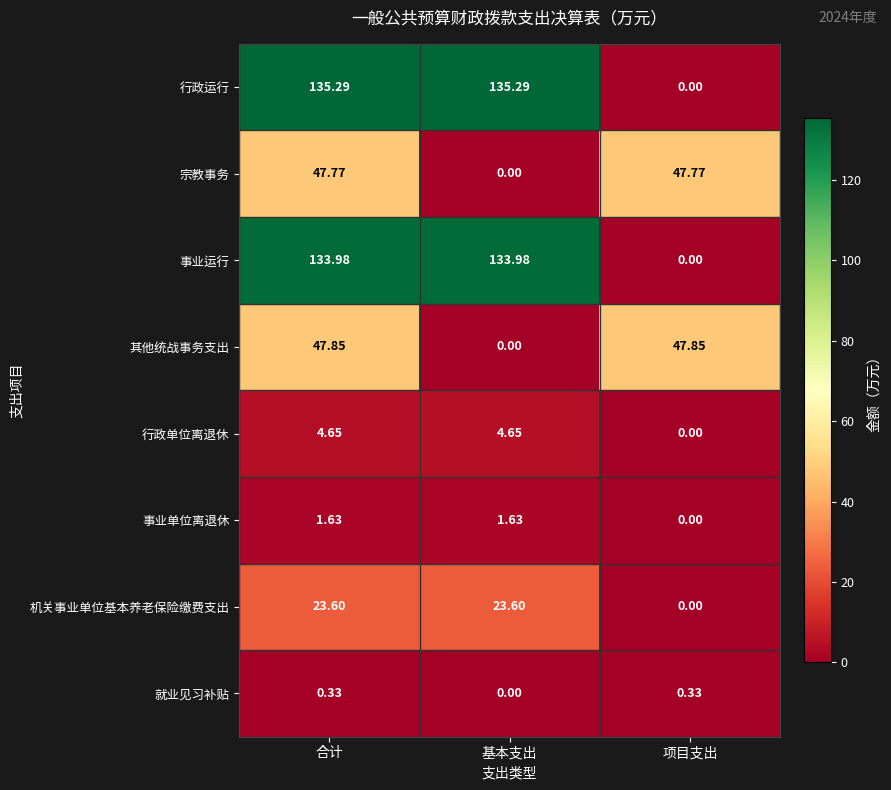

What is the total value across all series at 项目支出?

96.0